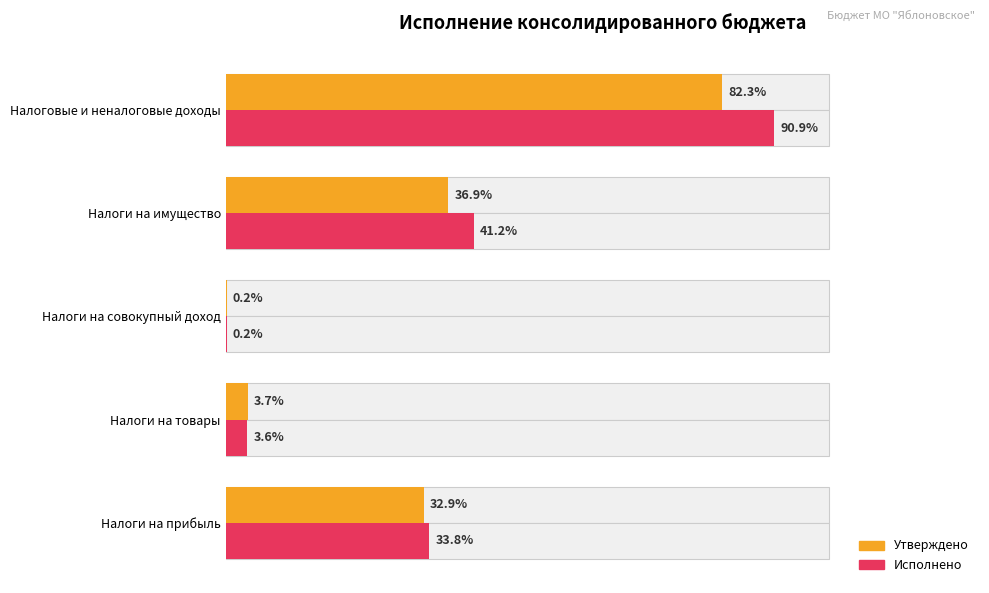

Count the number of data series in this chart.

2